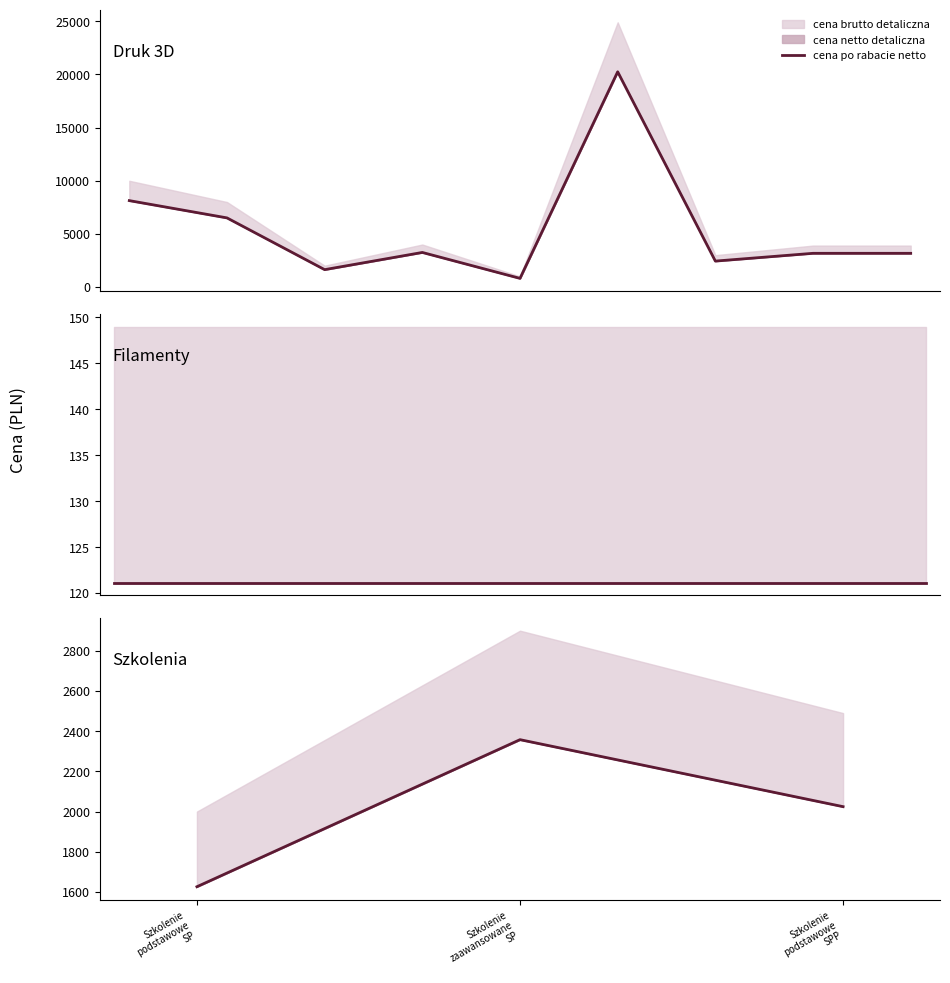

What is the sum of the values at Szkolenie
podstawowe
SP and Szkolenie
zaawansowane
SP?

3983.7